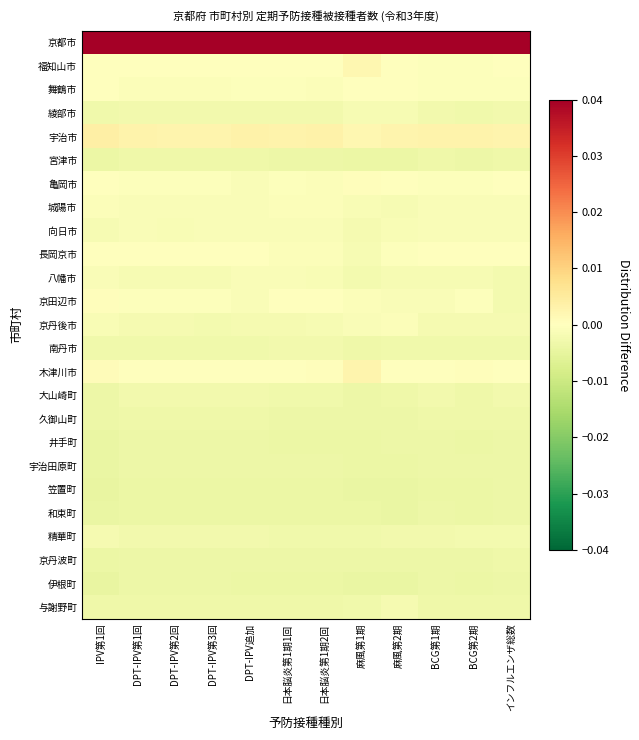

At BCG第1期, list the series in order from largest to smallest.

京都市, 宇治市, 木津川市, 長岡京市, 福知山市, 舞鶴市, 亀岡市, 京田辺市, 向日市, 城陽市, 八幡市, 京丹後市, 精華町, 大山崎町, 綾部市, 南丹市, 与謝野町, 久御山町, 宮津市, 京丹波町, 井手町, 宇治田原町, 伊根町, 和束町, 笠置町